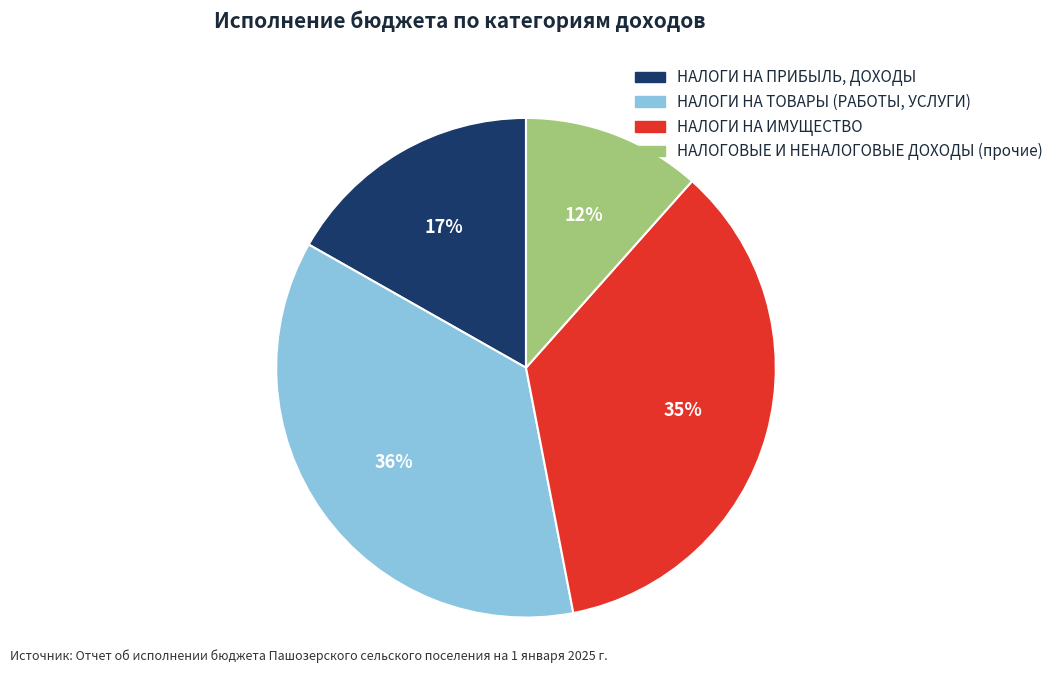

To the nearest percent, what is the combined percentage of НАЛОГИ НА ПРИБЫЛЬ, ДОХОДЫ and НАЛОГИ НА ТОВАРЫ (РАБОТЫ, УСЛУГИ)?

53%